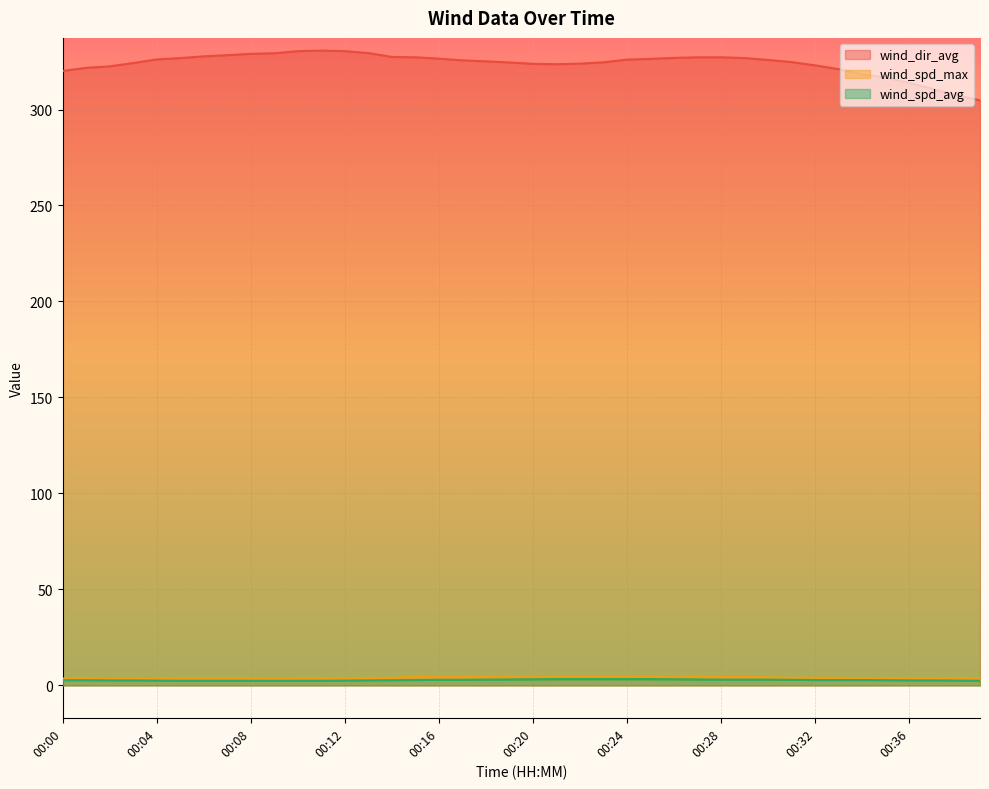

At which category is the sum across all series the highest?

00:11